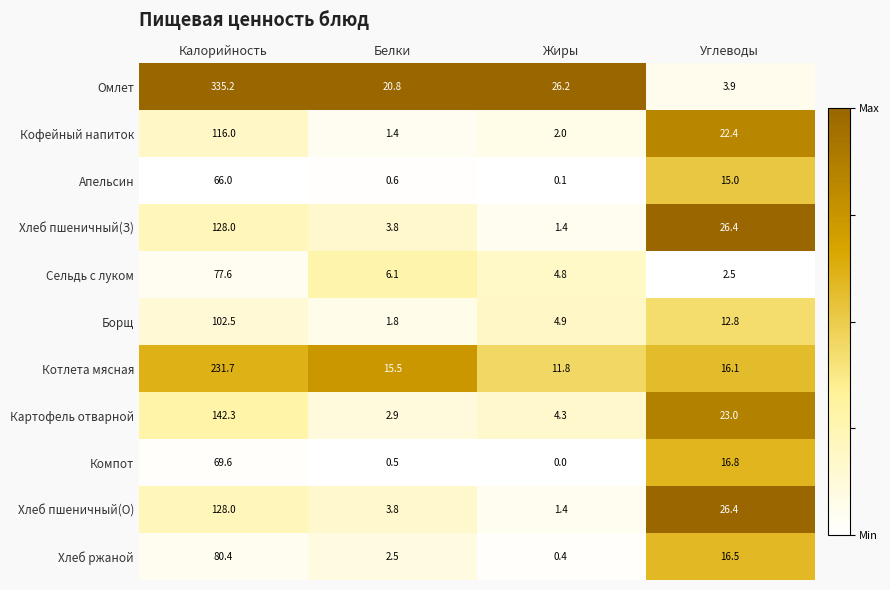

What is the total value across all series at Белки?

59.7